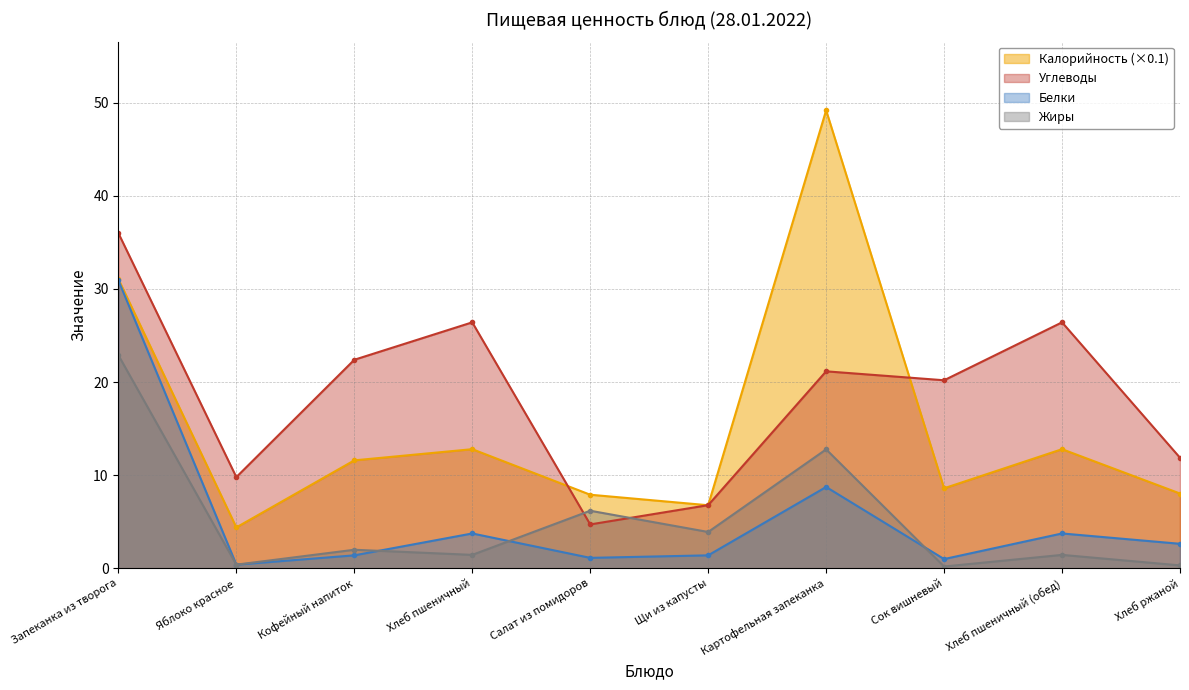

What are all the series names shown in the legend?

Калорийность (×0.1), Углеводы, Белки, Жиры